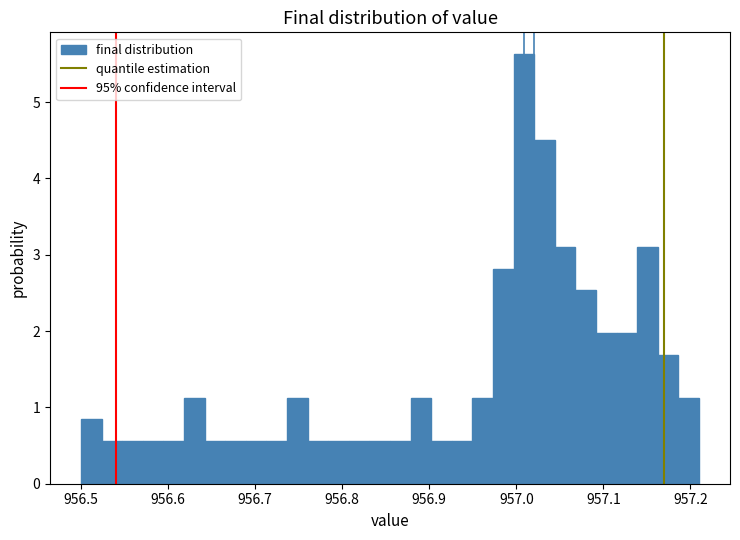

Read against the x-axis, roughly where is the centre of the tallest bar?

957.01